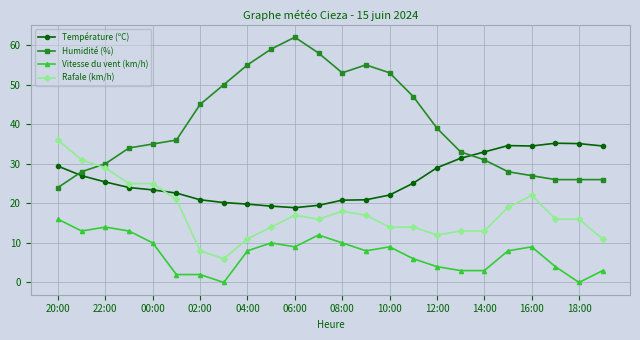

Count the number of categories in the chart.

24